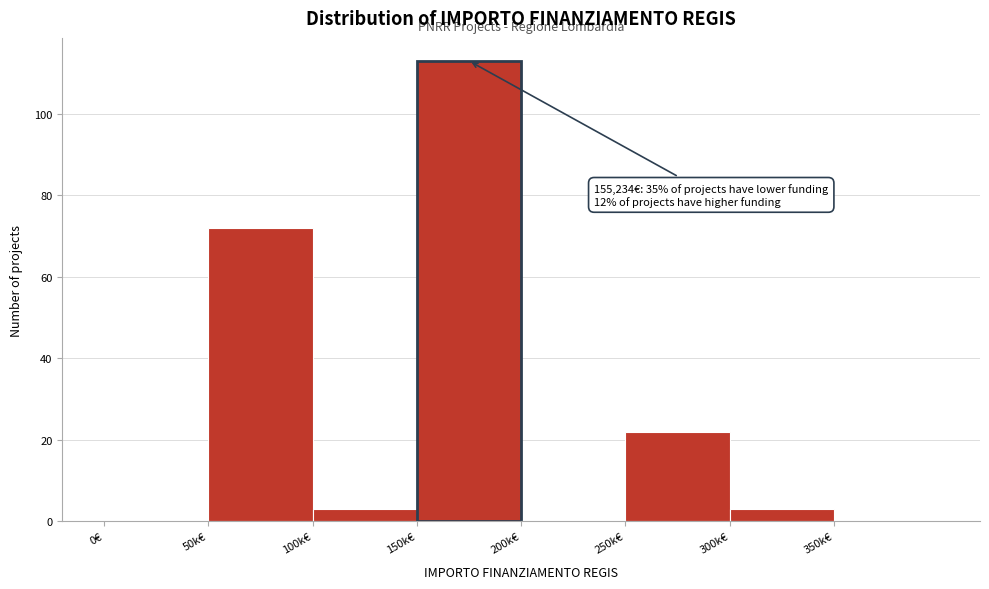

Reading left to right, list all the values displayed in this chart.

0€=0	50k€=72	100k€=3	150k€=113	200k€=0	250k€=22	300k€=3	350k€=0